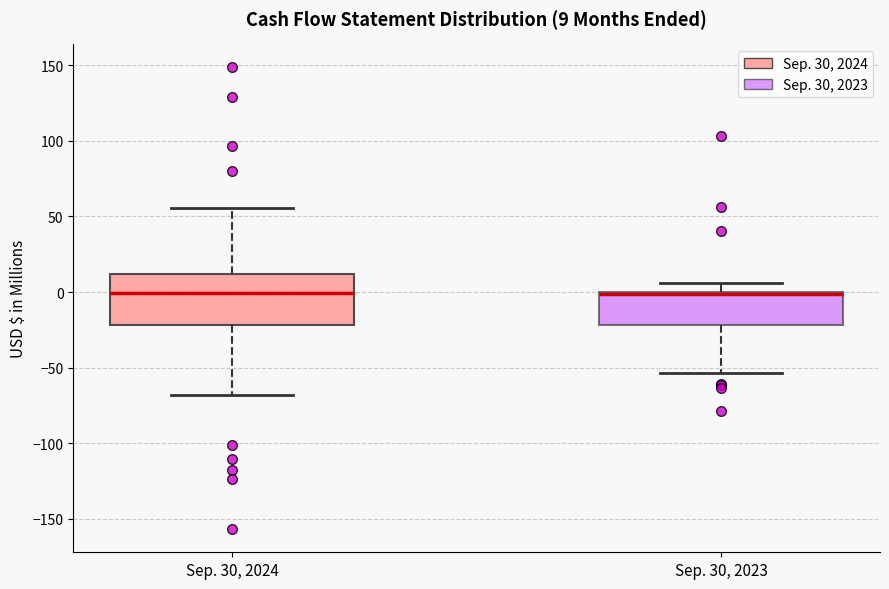

Comparing the boxes themselves (not the whiskers), which one is the tallest?

Sep. 30, 2024